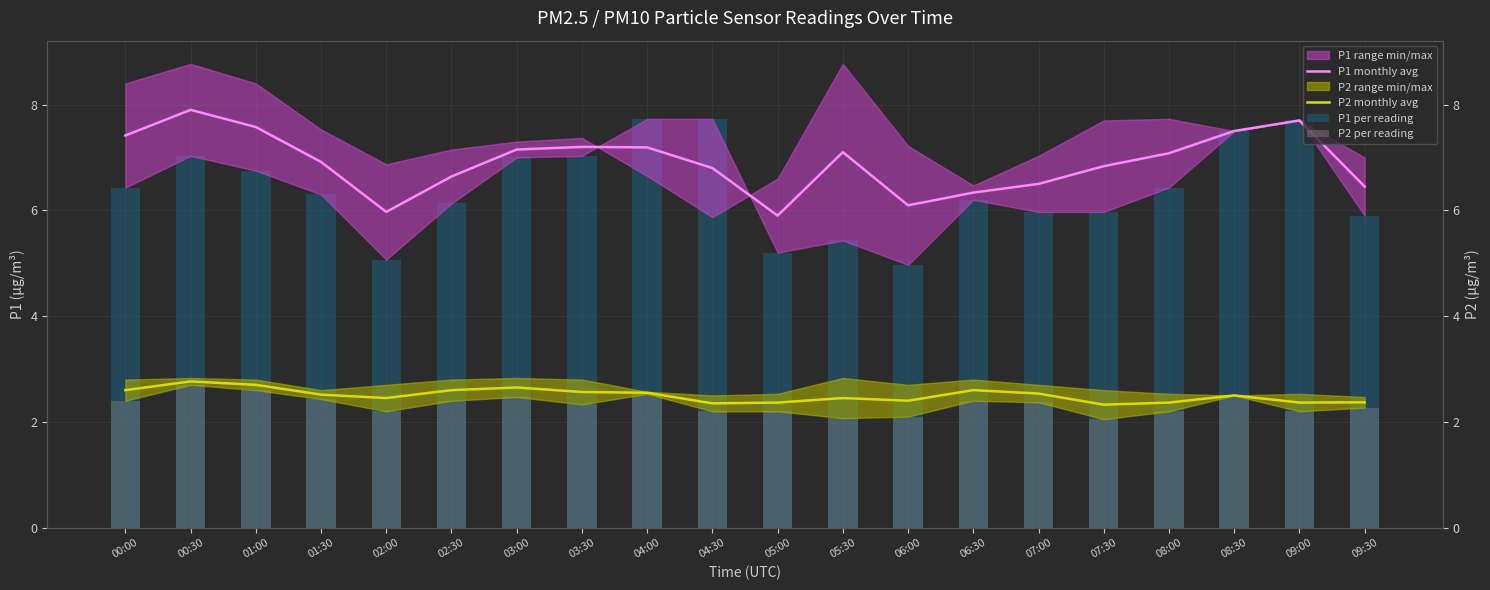

Which series has the largest range (max minus min)?

P1 per reading